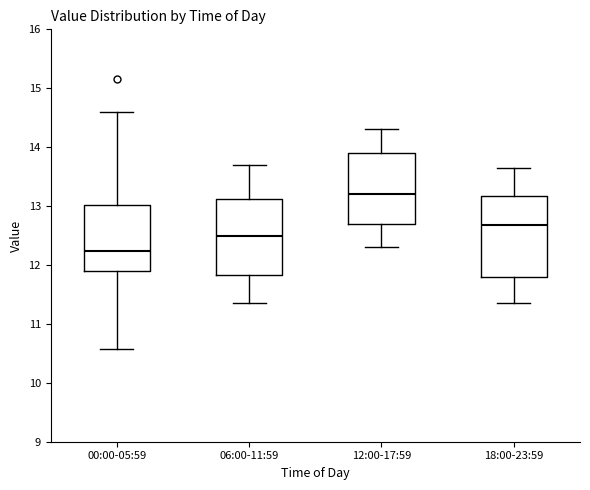

Where does the median line of the box for 00:00-05:59 sit on the y-axis? The values are not printed on the chart, so give them approximately, as read against the axis.

12.2